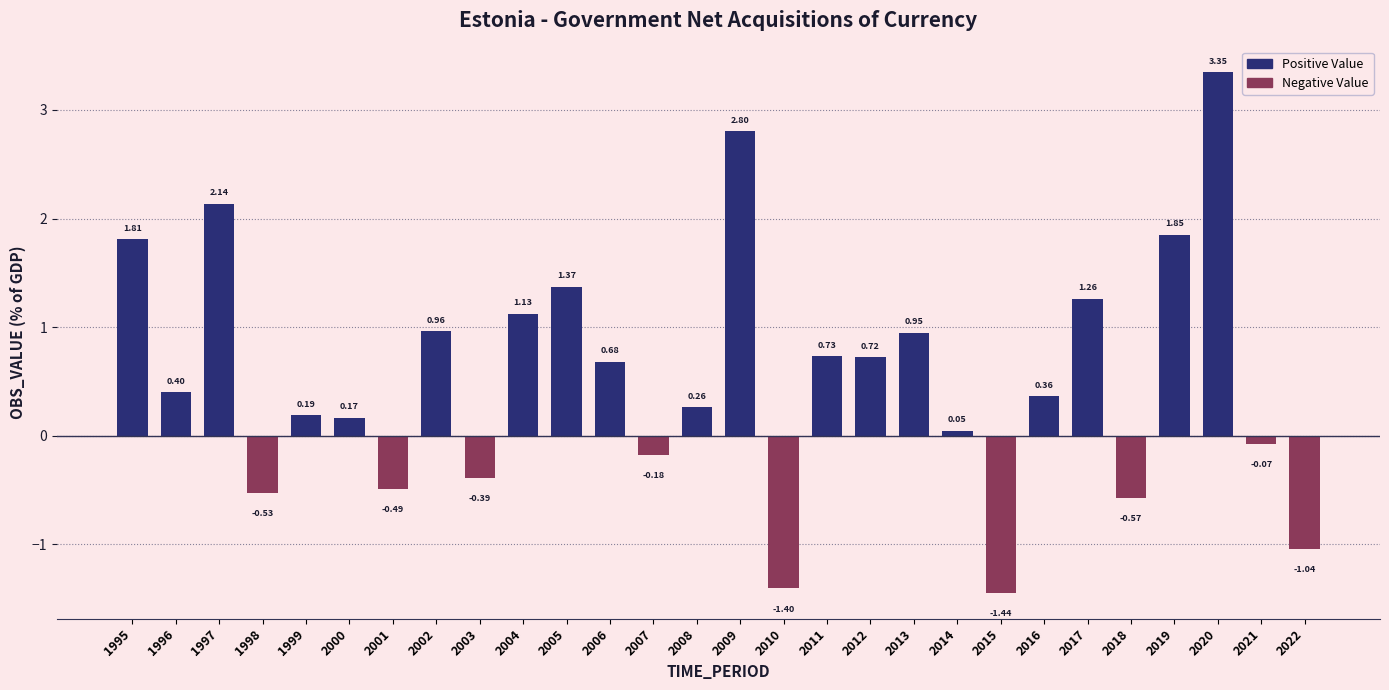

Are the bars grouped side by side (vs. stacked)?

No